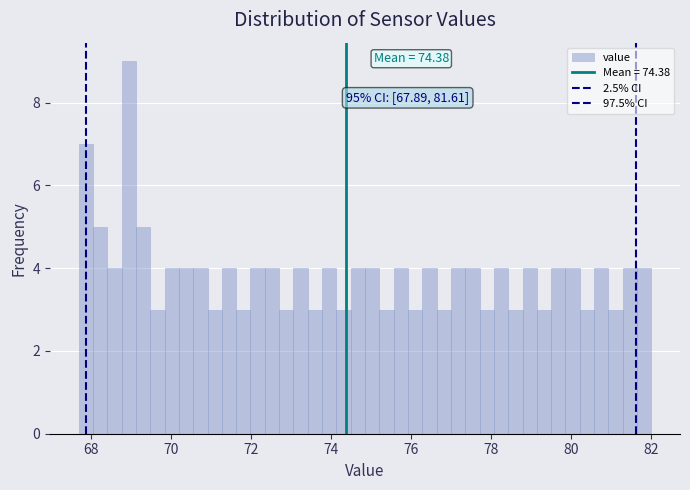

Around what value on the x-axis is the tallest bar? Give the approximate position of its centre, as read against the axis.

69.0